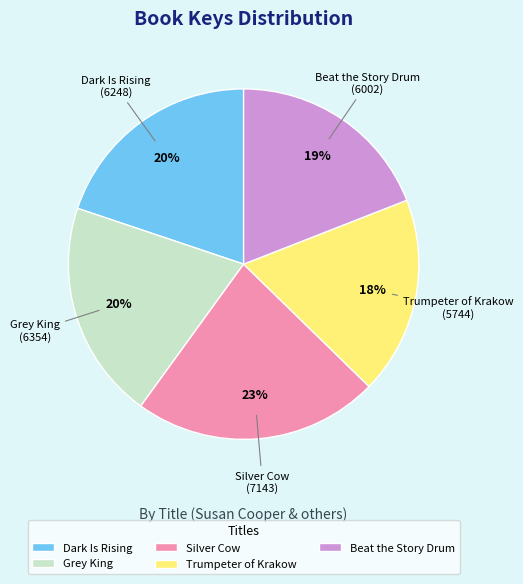

Which category has the smallest portion of the pie?

Trumpeter of Krakow